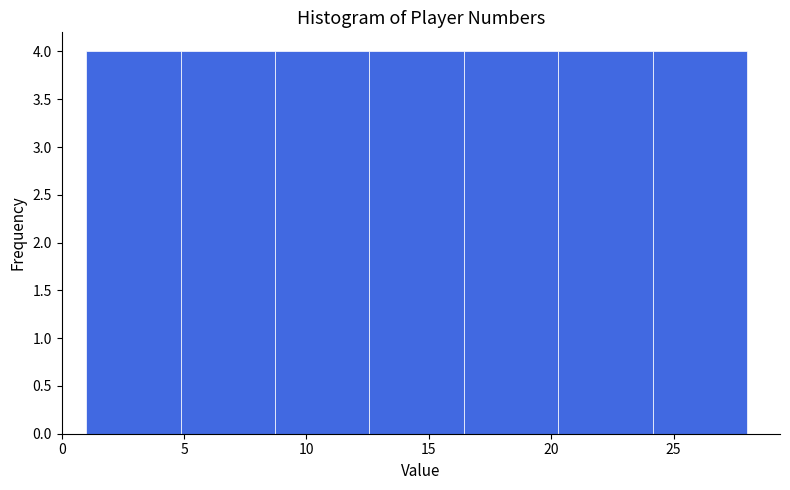

How tall is the bar that spans 20.5 to 24.0 on the x-axis? Neither the bar edges nor the heights are printed on the chart, so give them approximately, as read against the axes.

4